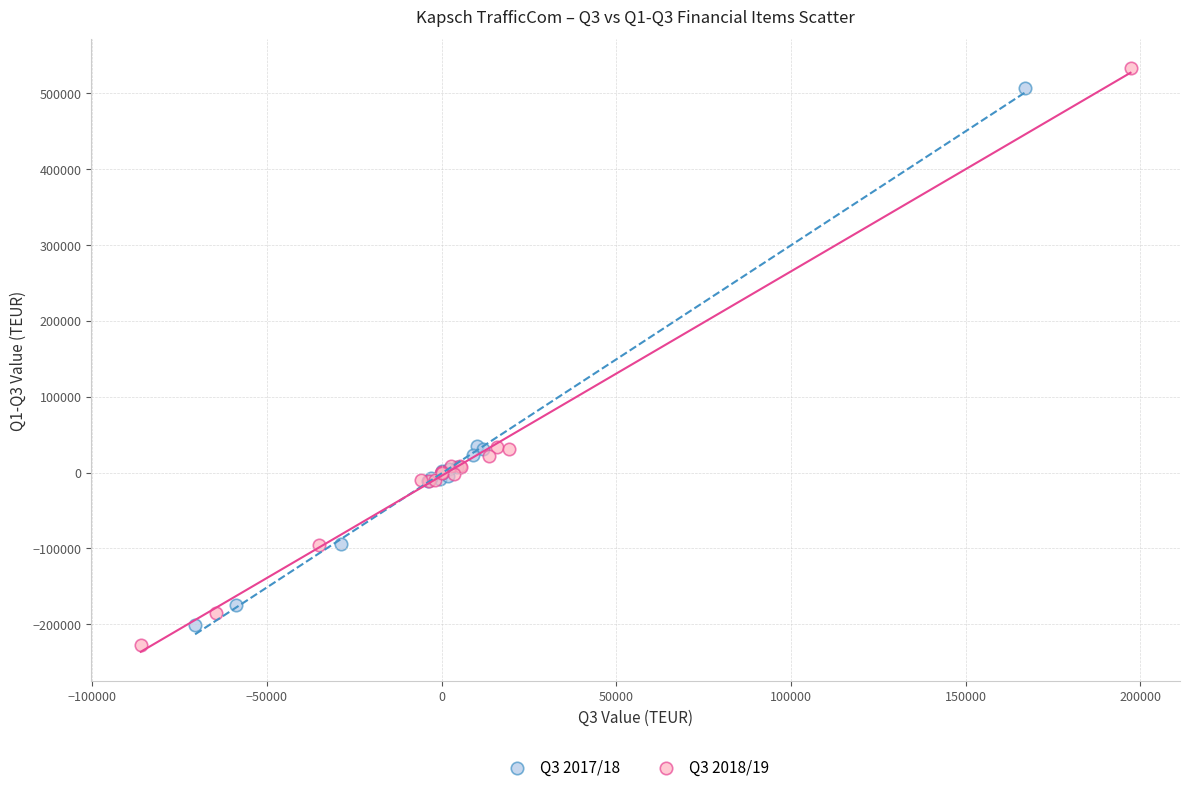

Which series has the widest spread of Y values?

Q3 2018/19